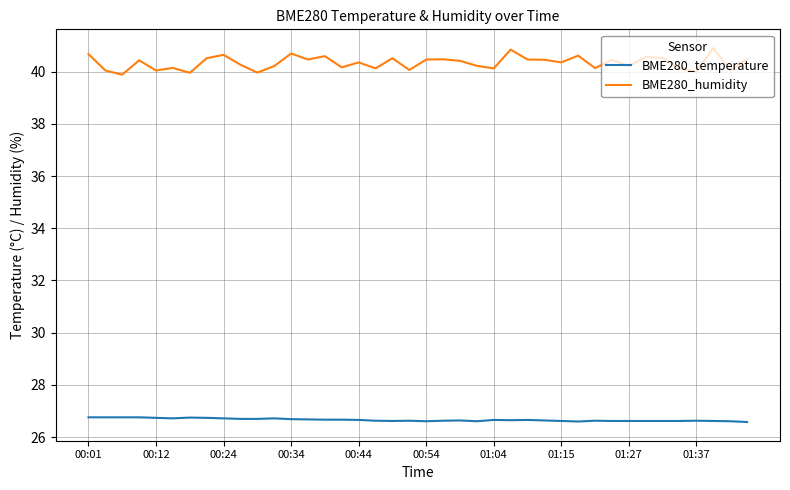

Which series has the largest range (max minus min)?

BME280_humidity